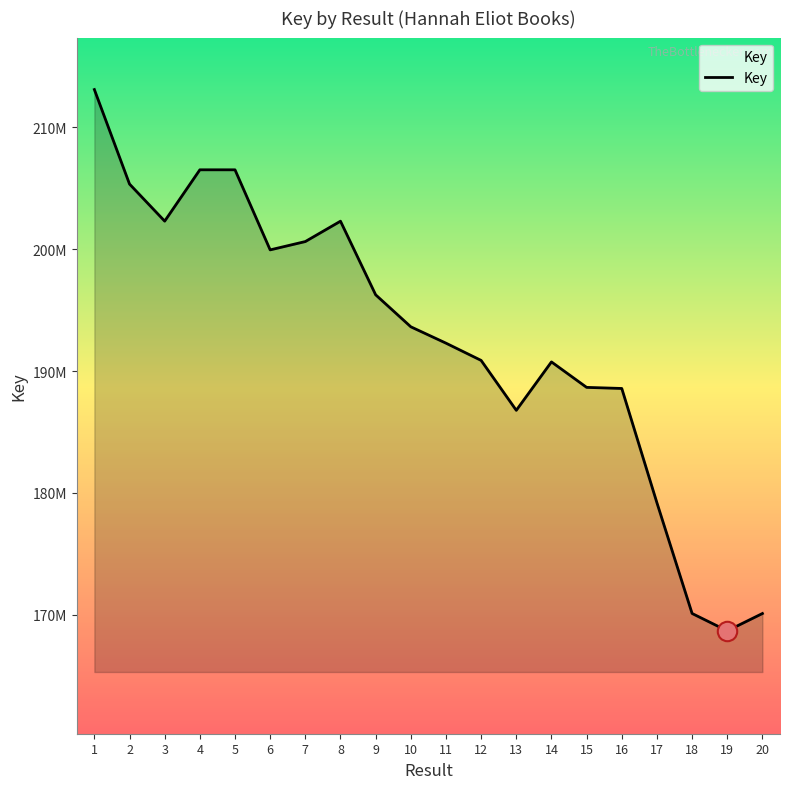

At which label does the data first exceed 193625182?

1